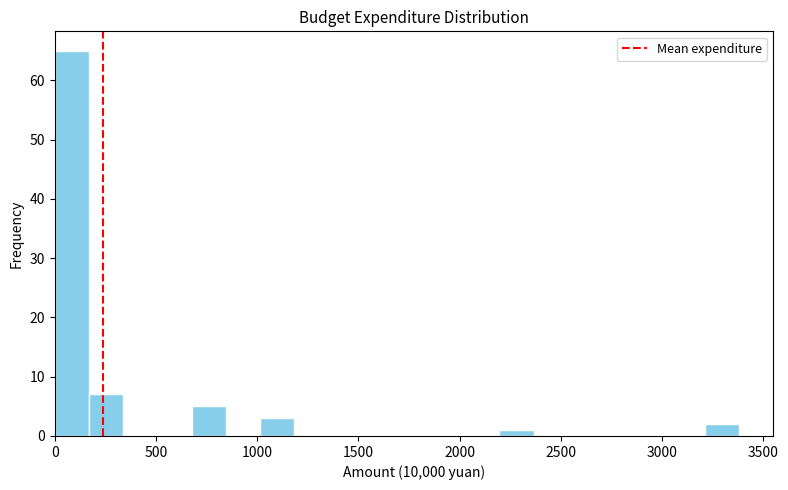

Read against the x-axis, roughly where is the centre of the tallest bar?

100